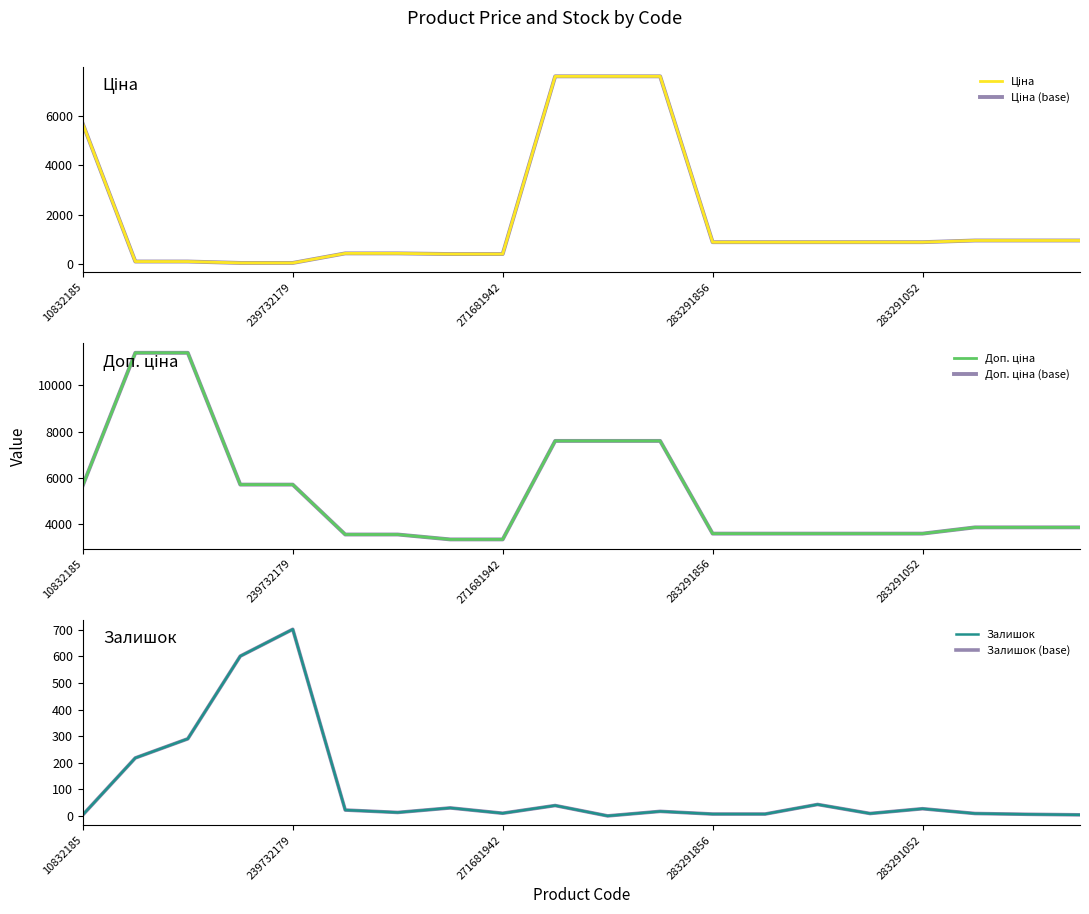

True or false: Залишок (base) and Доп. ціна (base) intersect in this chart.

False